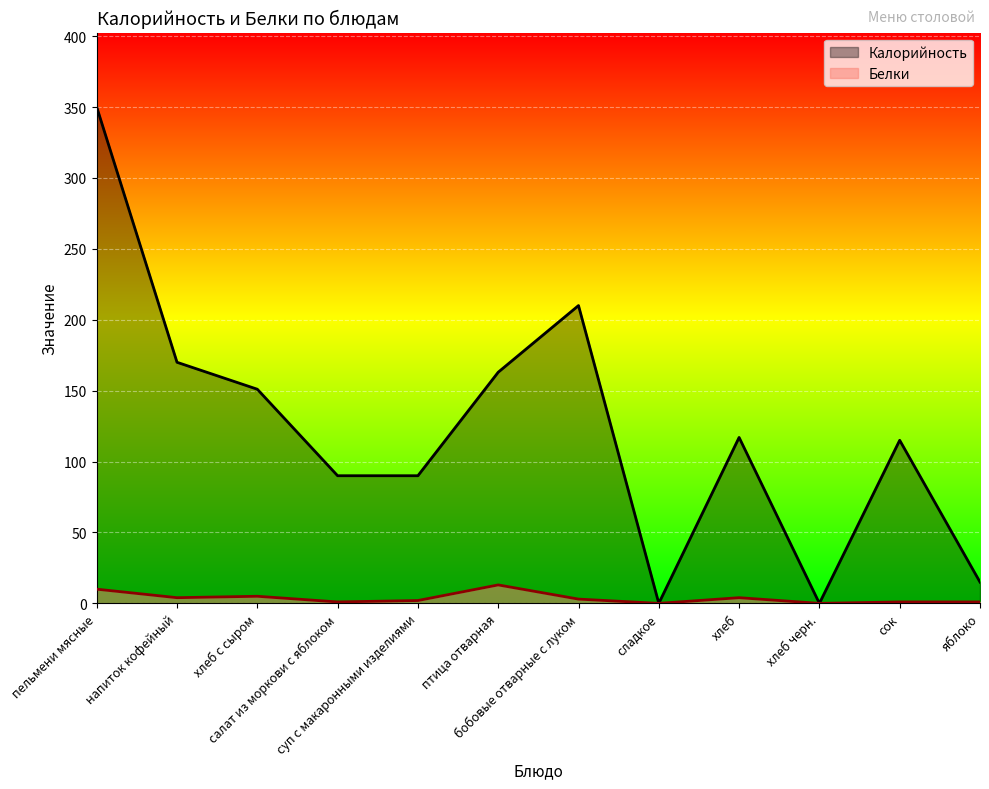

Is it true that Белки equals 5 at хлеб?

False